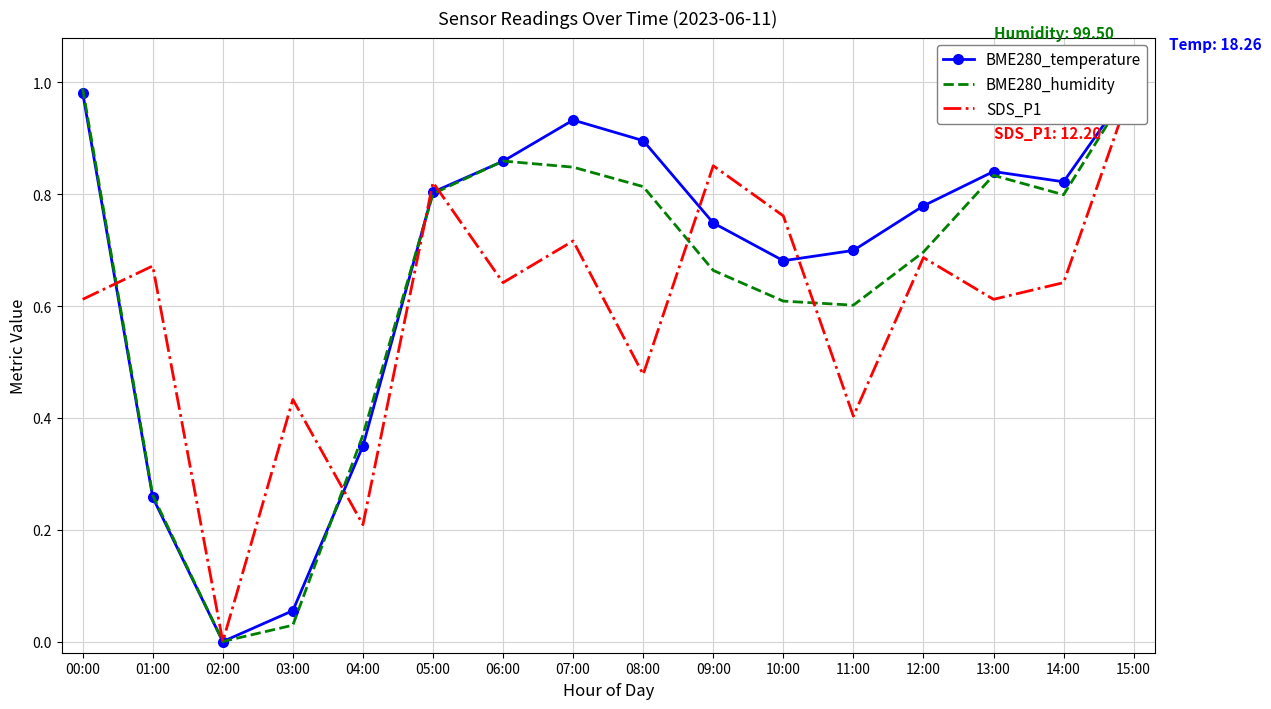

At which category is the sum across all series the highest?

15:00